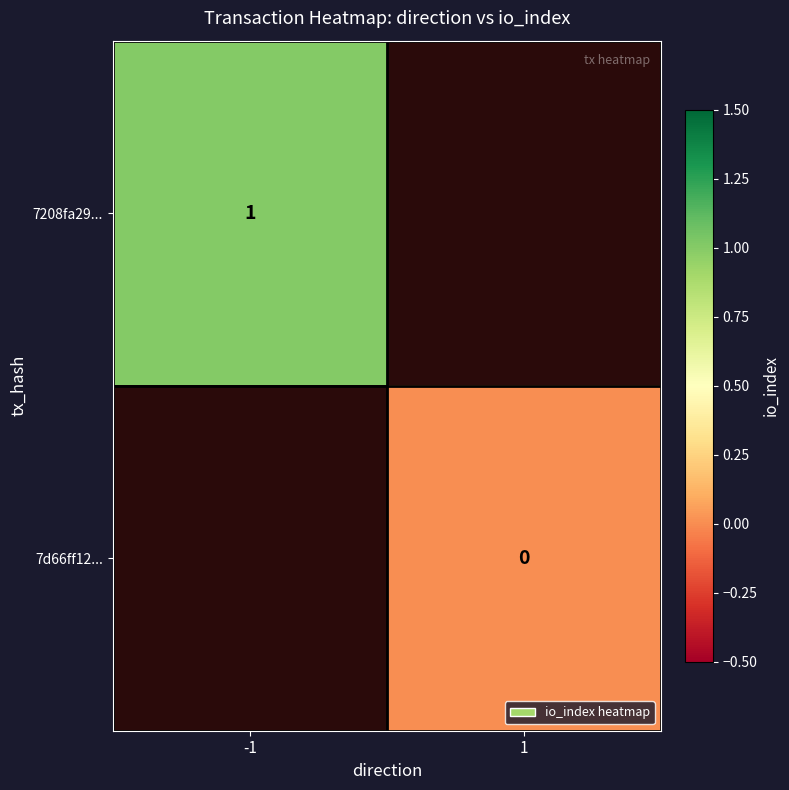

Is the value of 7d66ff12... at 1 greater than the value of 7208fa29... at -1?

No